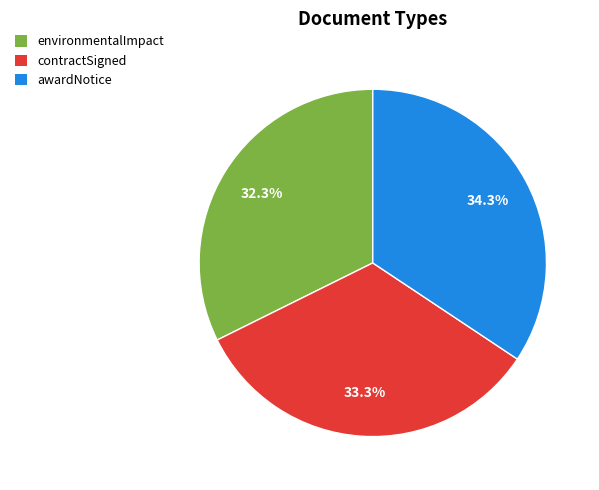

Rank the categories by value from highest to lowest.

awardNotice, contractSigned, environmentalImpact